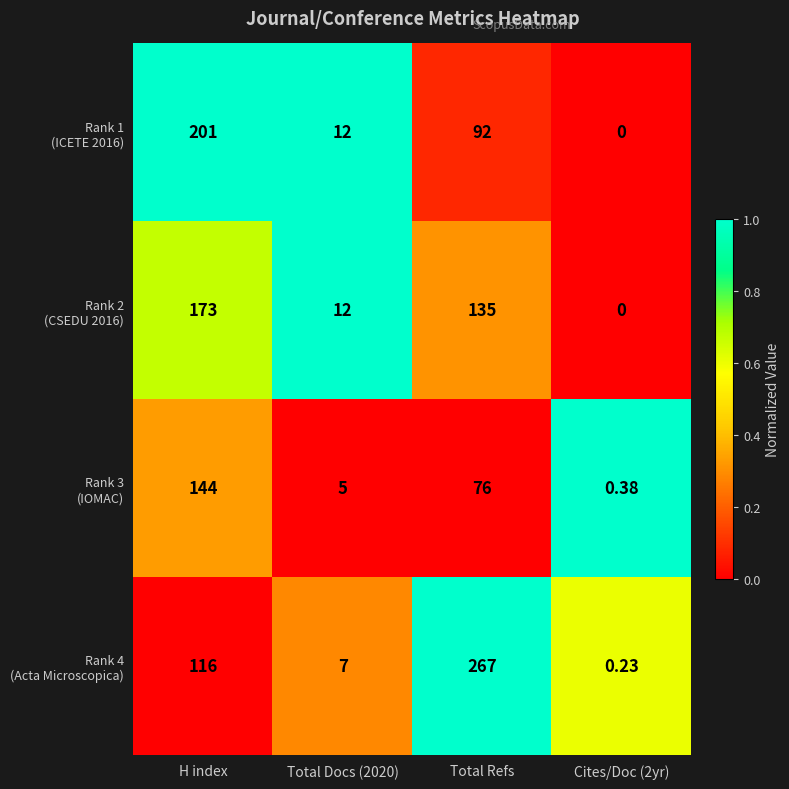

Between Total Docs (2020) and Cites/Doc (2yr), which is larger?

Total Docs (2020)